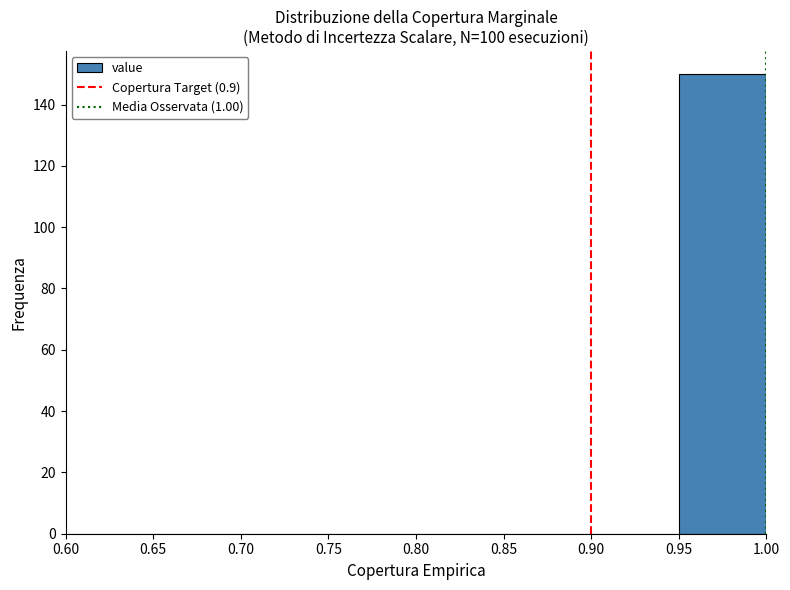

Which range on the x-axis has the tallest bar?

0.95 to 1.00